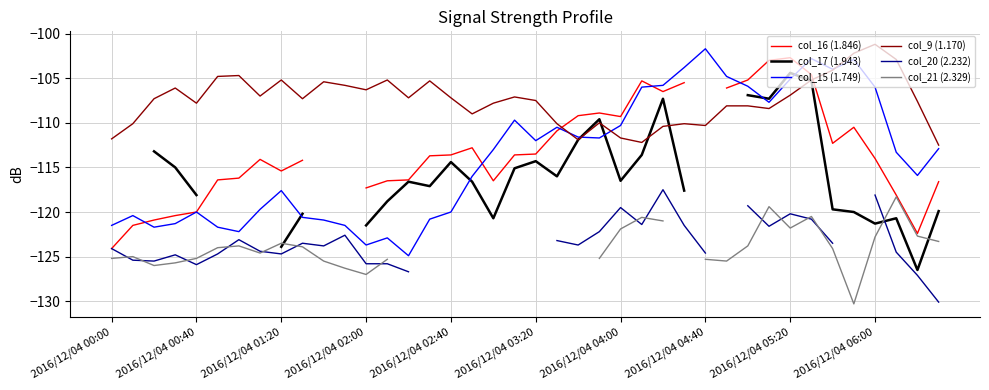

True or false: col_21 (2.329) and col_9 (1.170) cross at least once.

False